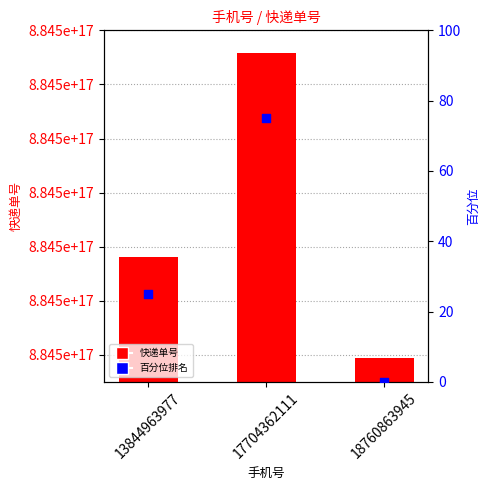

Which series has the largest Y range (max minus min)?

快递单号